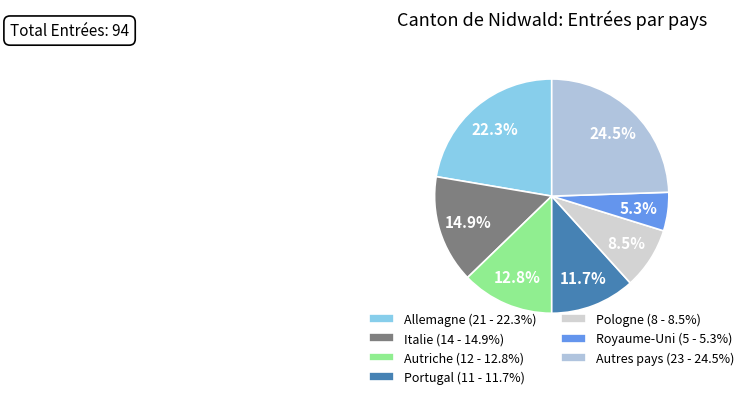

Count the number of slices in the pie.

7